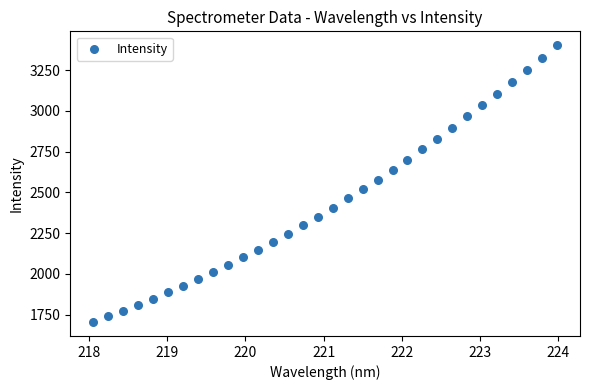

What is the range of Y values (max minus min)?

1699.5